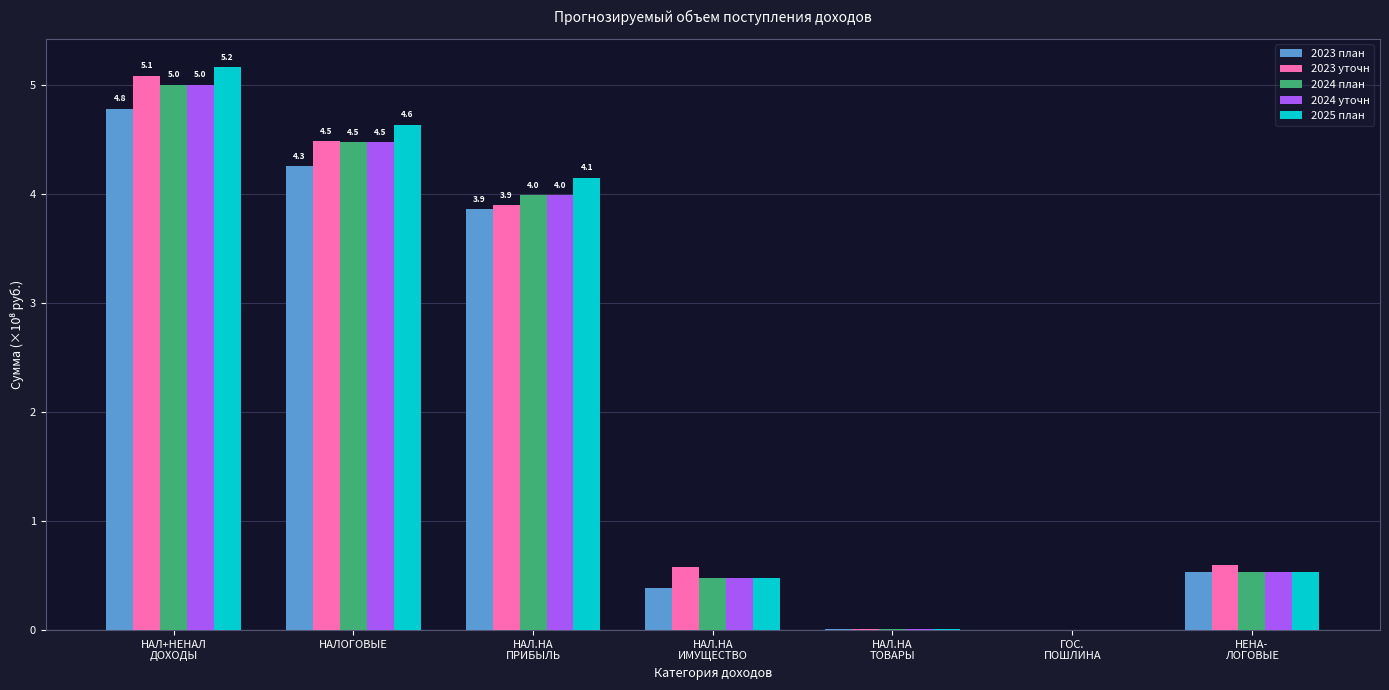

What value does the 2023 план series have at НАЛОГОВЫЕ?

4.3